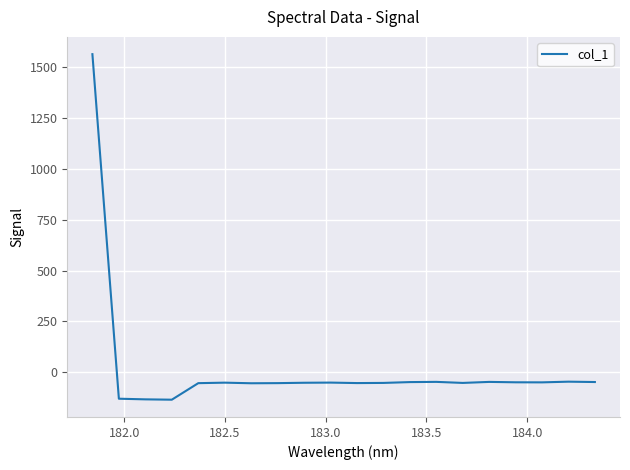

What is the difference between the maximum and minimum values?

1696.7